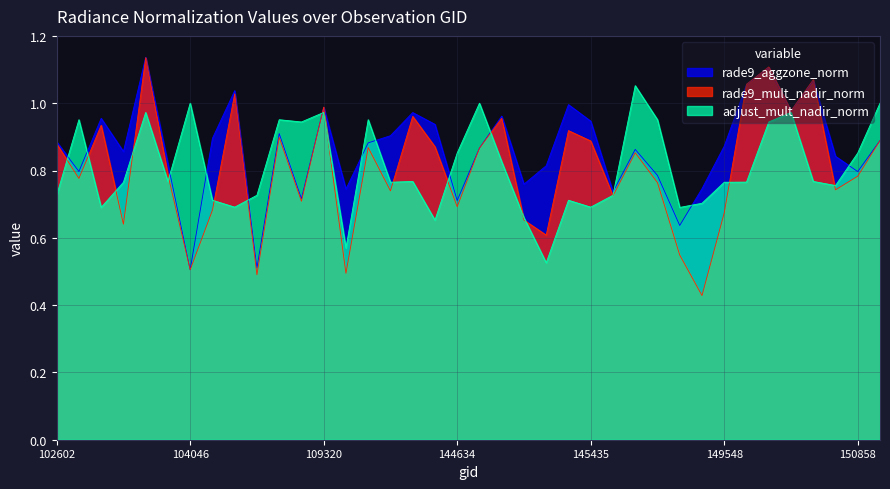

Reading left to right, what are all the values shown in this chart?

rade9_aggzone_norm: 0.9	0.8	1.0	0.9	1.1	0.8	0.5	0.9	1.0	0.5	0.9	0.7	1.0	0.7	0.9	0.9	1.0	0.9	0.7	0.9	1.0	0.8	0.8	1.0	0.9	0.7	0.9	0.8	0.6	0.7	0.9	1.1	1.1	1.0	1.1	0.8	0.8	0.9
rade9_mult_nadir_norm: 0.9	0.8	0.9	0.6	1.1	0.8	0.5	0.7	1.0	0.5	0.9	0.7	1.0	0.5	0.9	0.7	1.0	0.9	0.7	0.9	1.0	0.7	0.6	0.9	0.9	0.7	0.9	0.8	0.5	0.4	0.7	1.1	1.1	1.0	1.1	0.7	0.8	0.9
adjust_mult_nadir_norm: 0.7	1.0	0.7	0.8	1.0	0.8	1.0	0.7	0.7	0.7	1.0	0.9	1.0	0.6	1.0	0.8	0.8	0.7	0.9	1.0	0.8	0.7	0.5	0.7	0.7	0.7	1.1	1.0	0.7	0.7	0.8	0.8	0.9	1.0	0.8	0.8	0.9	1.0